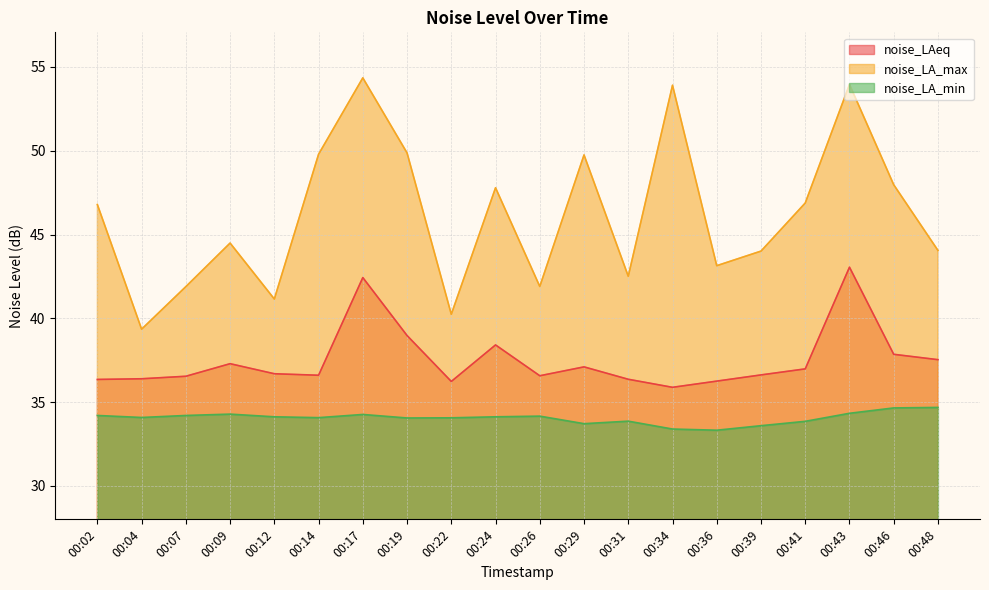

Which series changed the most between 00:14 and 00:36?

noise_LA_max